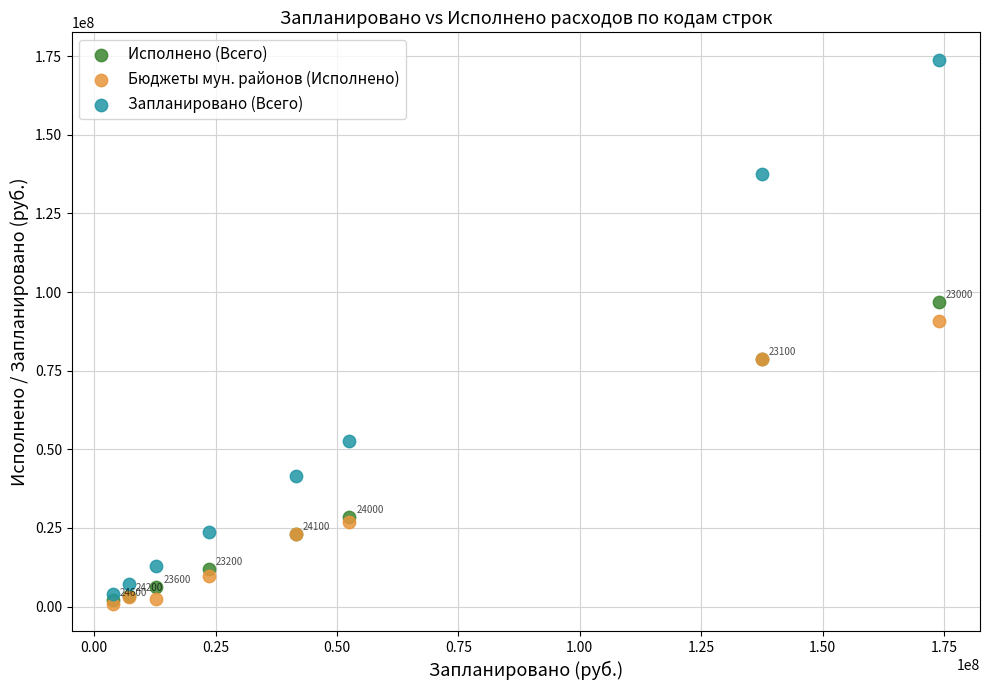

In the Запланировано (Всего) series, what Y value is closest to 88894287?

52522856.0